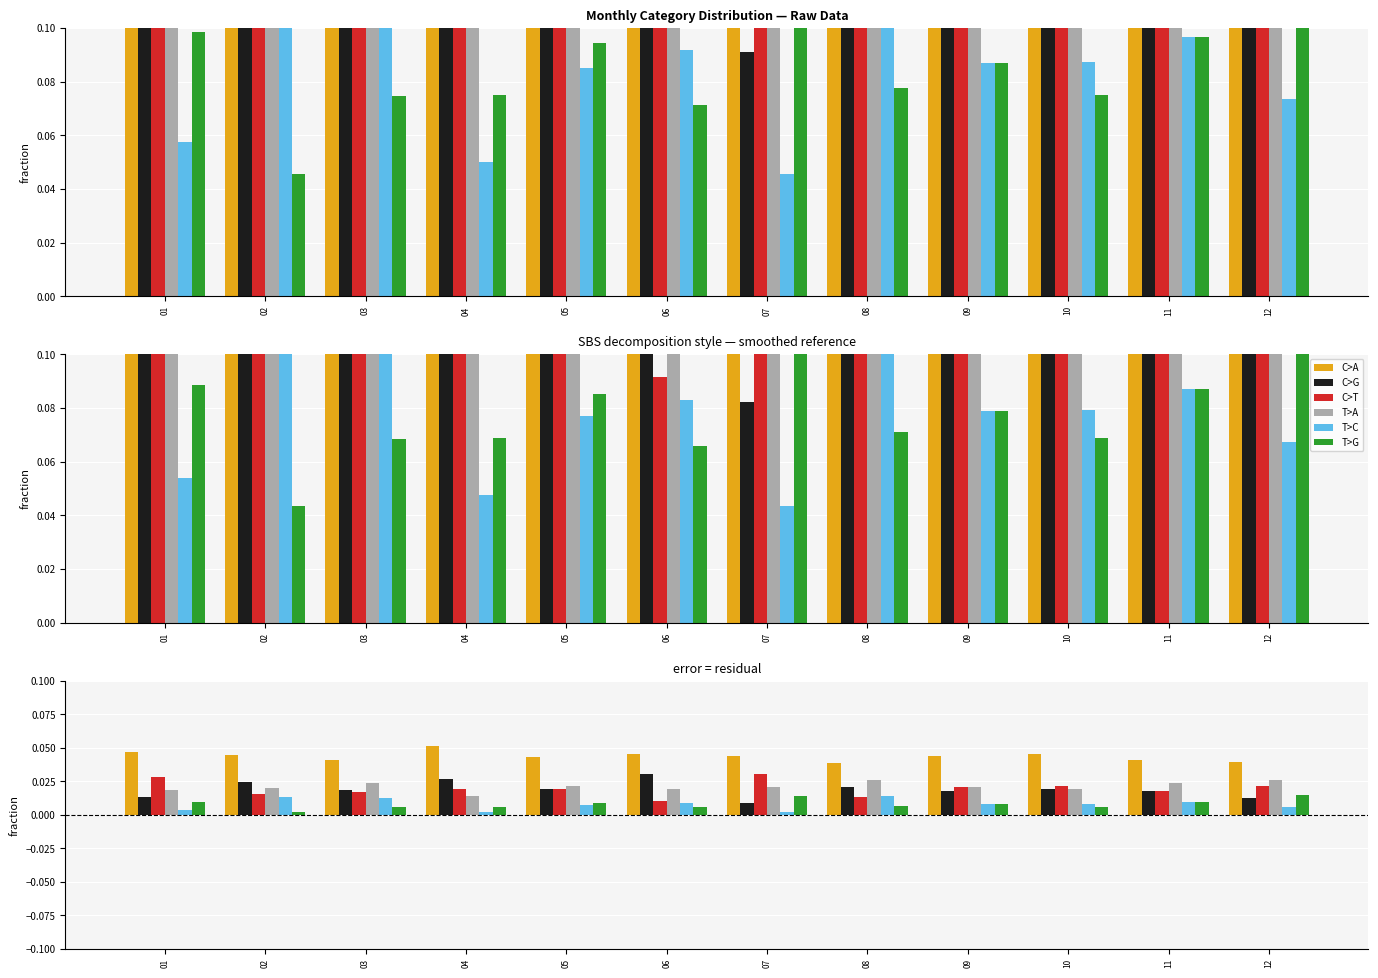

Between 02 and 11, which series saw the biggest shift?

T>G